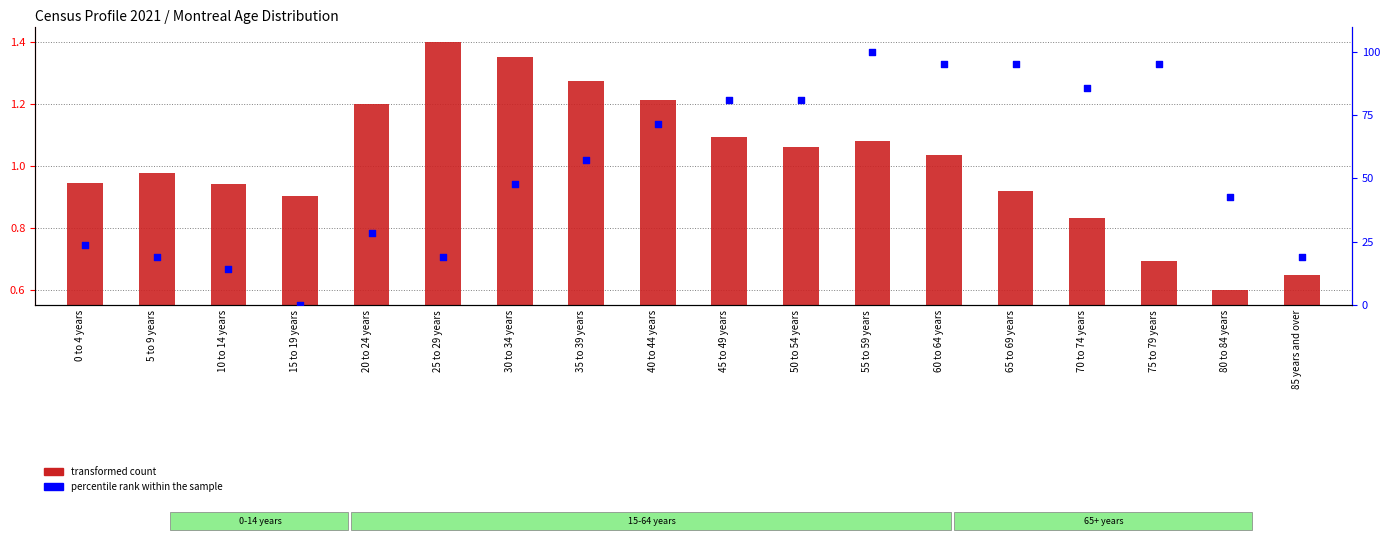

At which category is the sum across all series the highest?

55 to 59 years